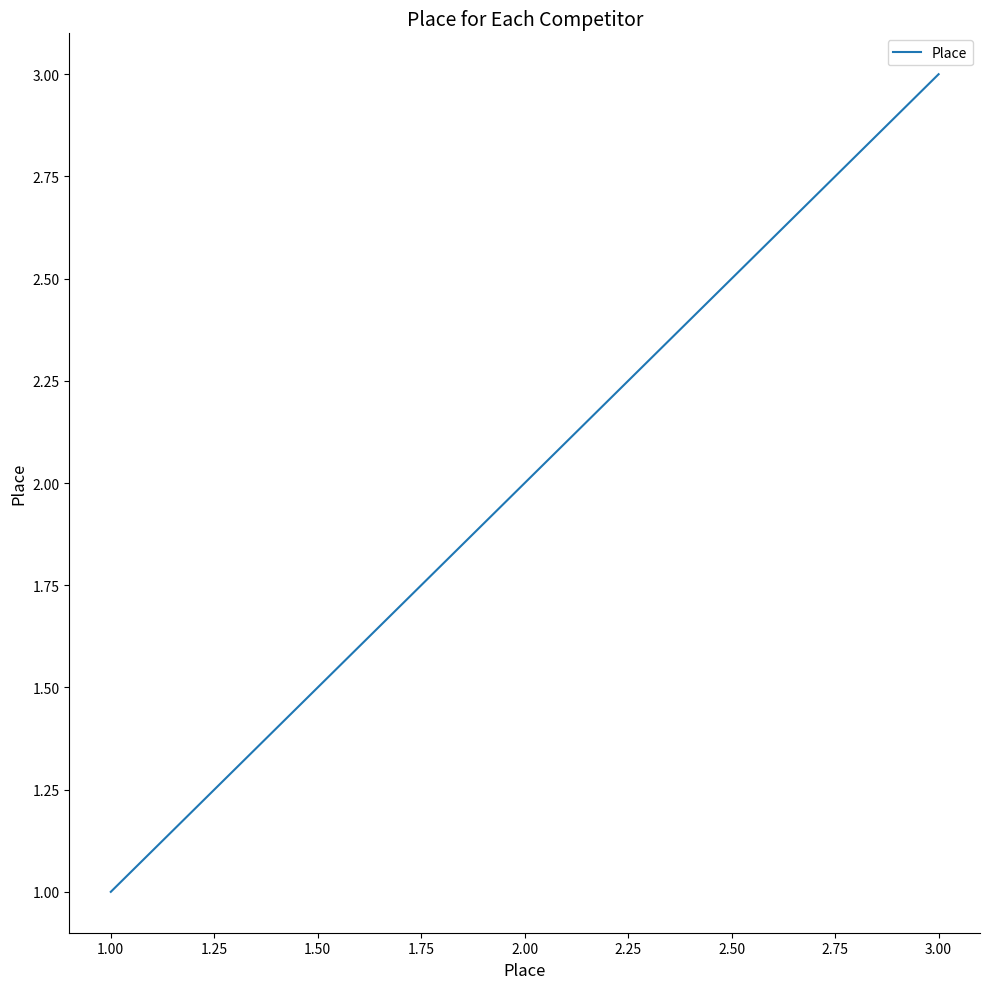

What is the sum of all values?

6